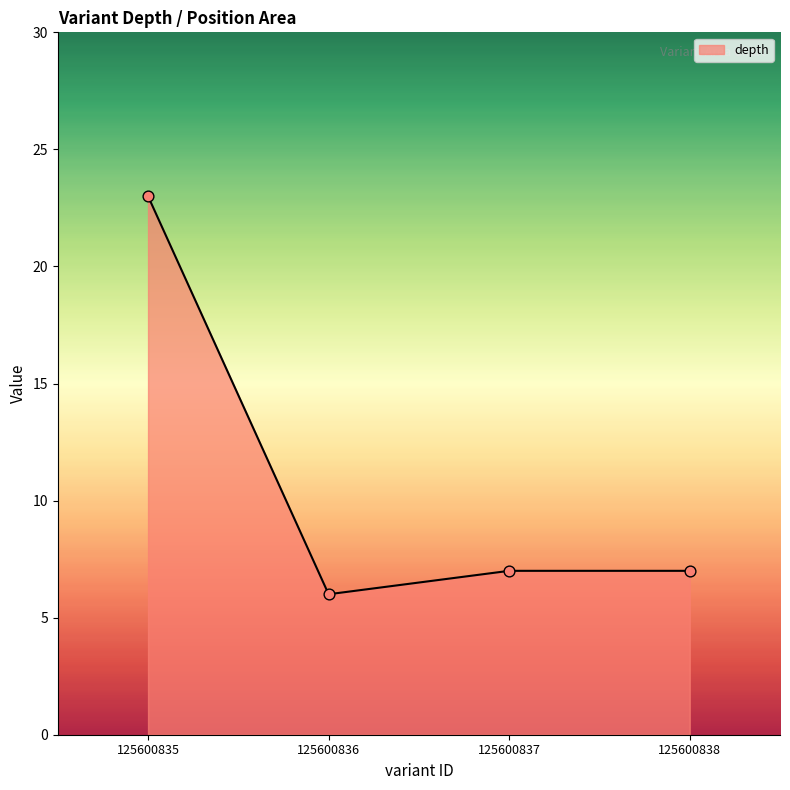

What is the minimum value shown in the chart?

6